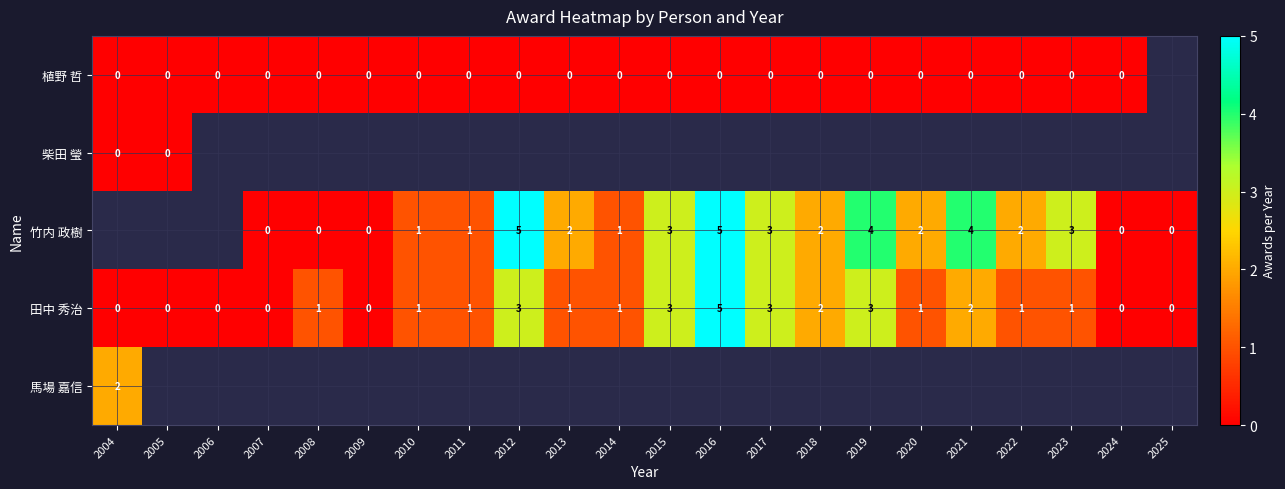

The value of 田中 秀治 at 2005 is 0. True or false?

True